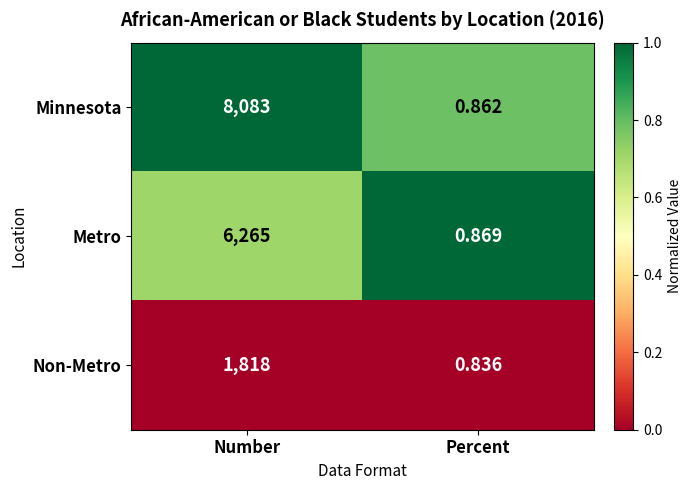

At Percent, list the series in order from smallest to largest.

Non-Metro, Minnesota, Metro